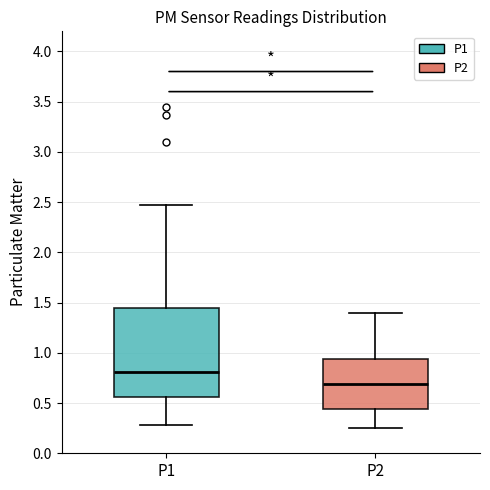

Where does the upper whisker of the box for P1 end on the y-axis? The values are not printed on the chart, so give them approximately, as read against the axis.

2.45